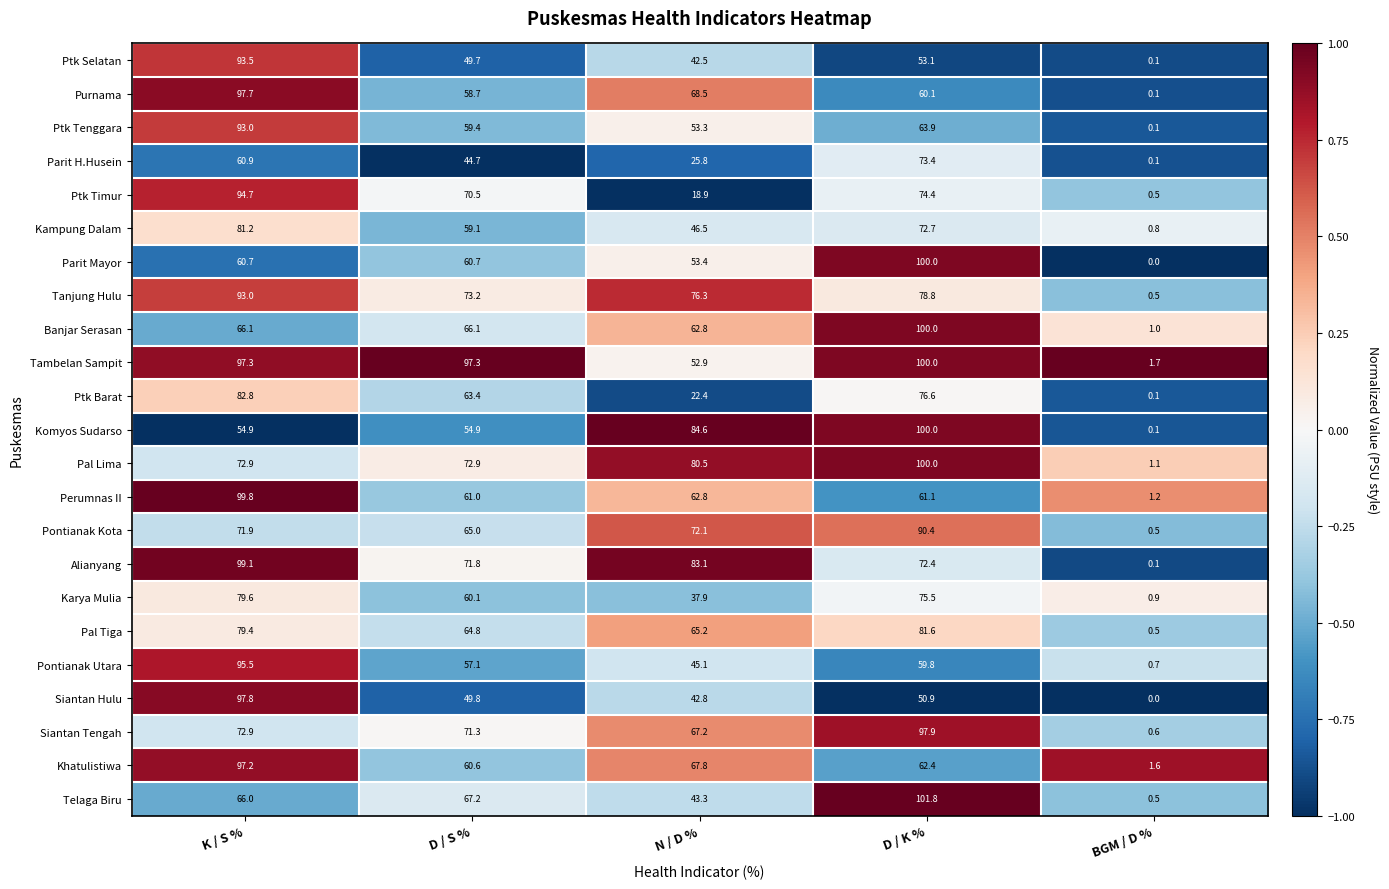

What is the total value across all series at BGM / D %?

12.8